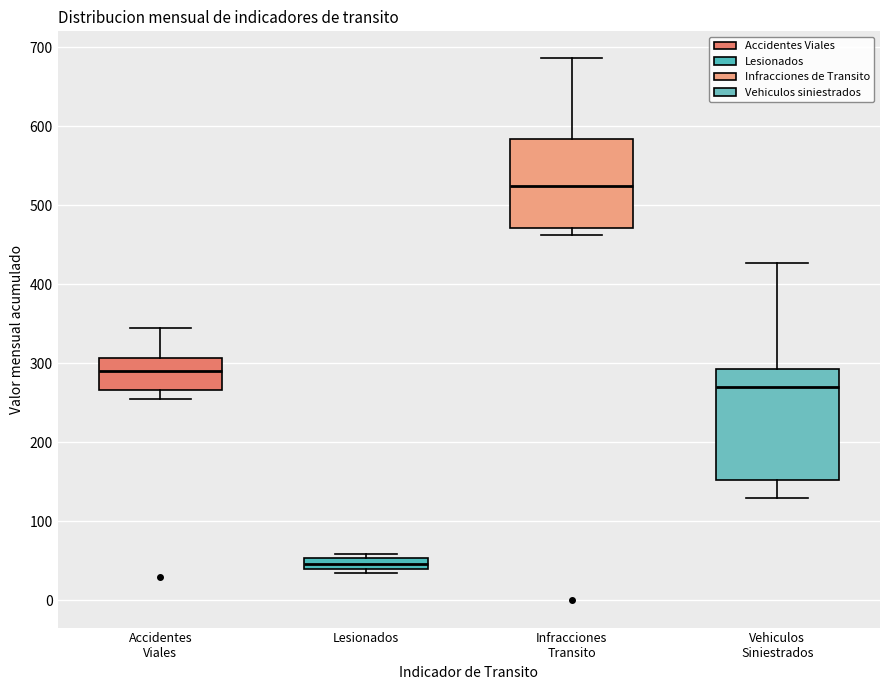

Where is the lower edge of the box for Infracciones Transito on the y-axis? The values are not printed on the chart, so give them approximately, as read against the axis.

470